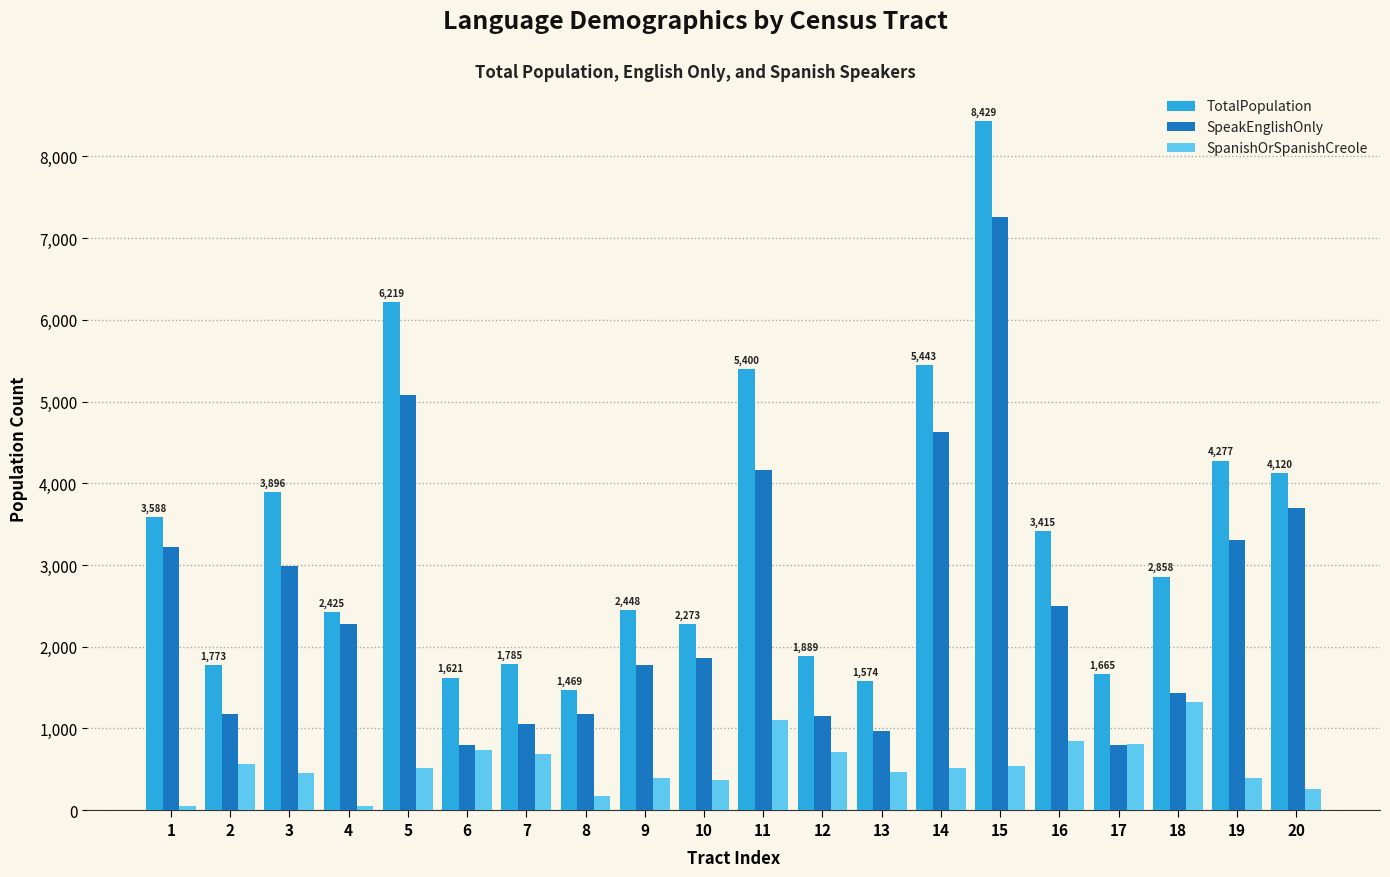

True or false: SpanishOrSpanishCreole has a value of 367 at 10.

True